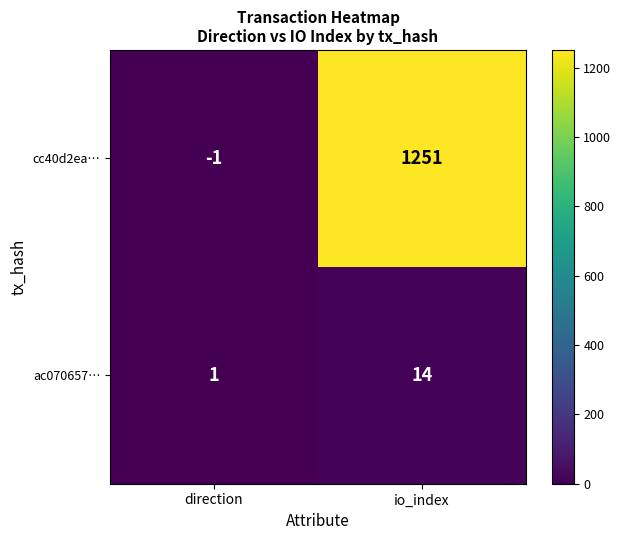

At which category does the chart reach its peak across all series?

io_index